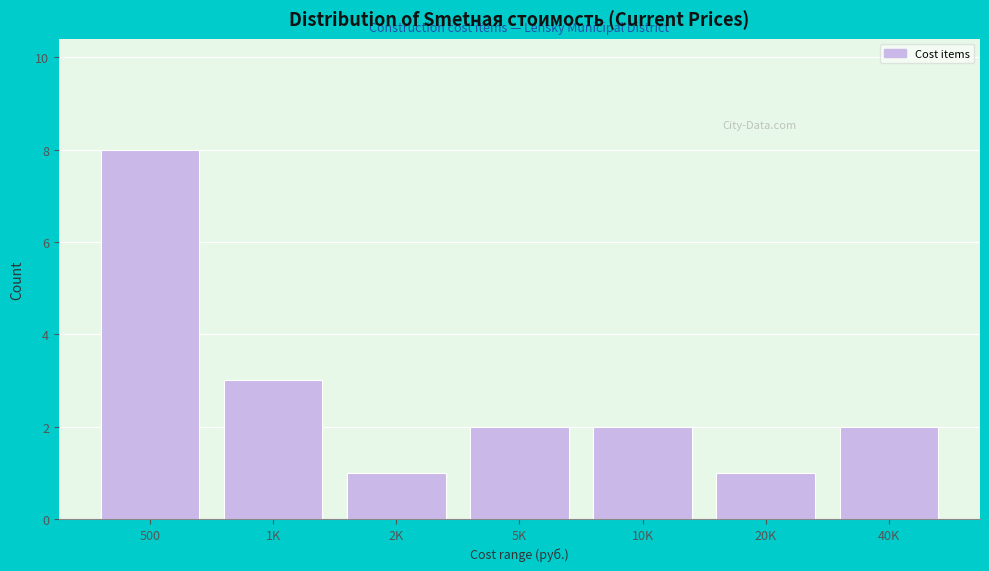

Reading left to right, extract all data points from this chart.

8	3	1	2	2	1	2